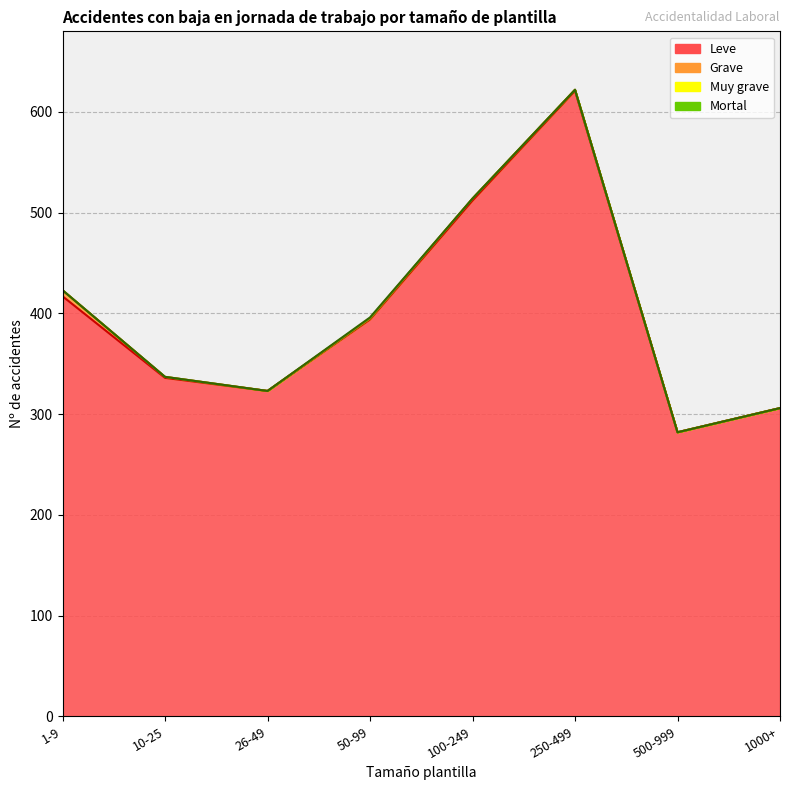

What is the spread (max minus min) of values at 10-25?

336.0